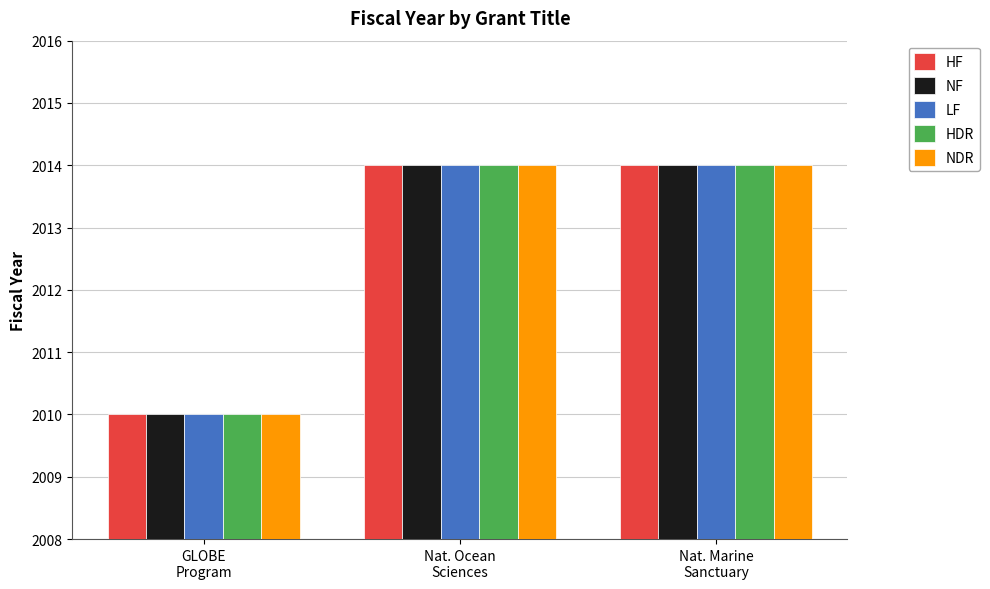

What is the difference between the maximum and minimum values in the LF series?

4